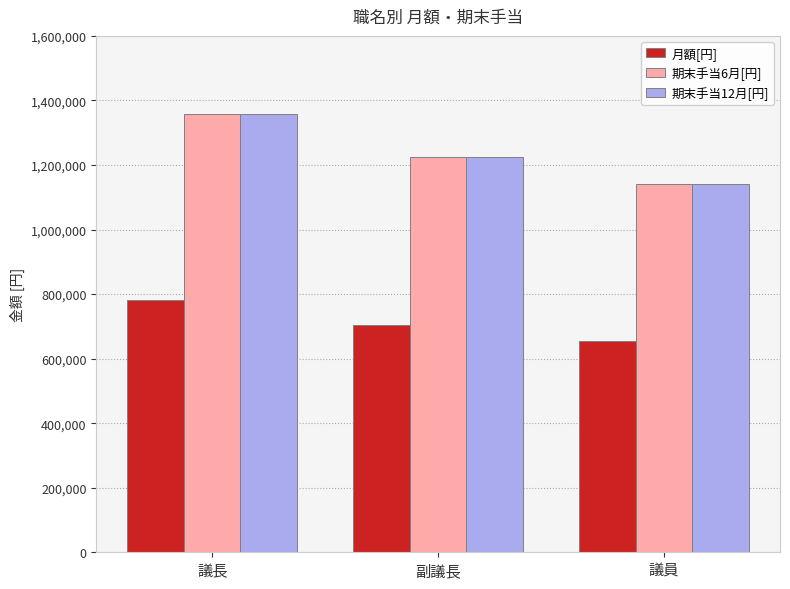

Reading left to right, extract all data points from this chart.

月額[円]: 781000	703000	655000
期末手当6月[円]: 1358940	1223220	1139700
期末手当12月[円]: 1358940	1223220	1139700